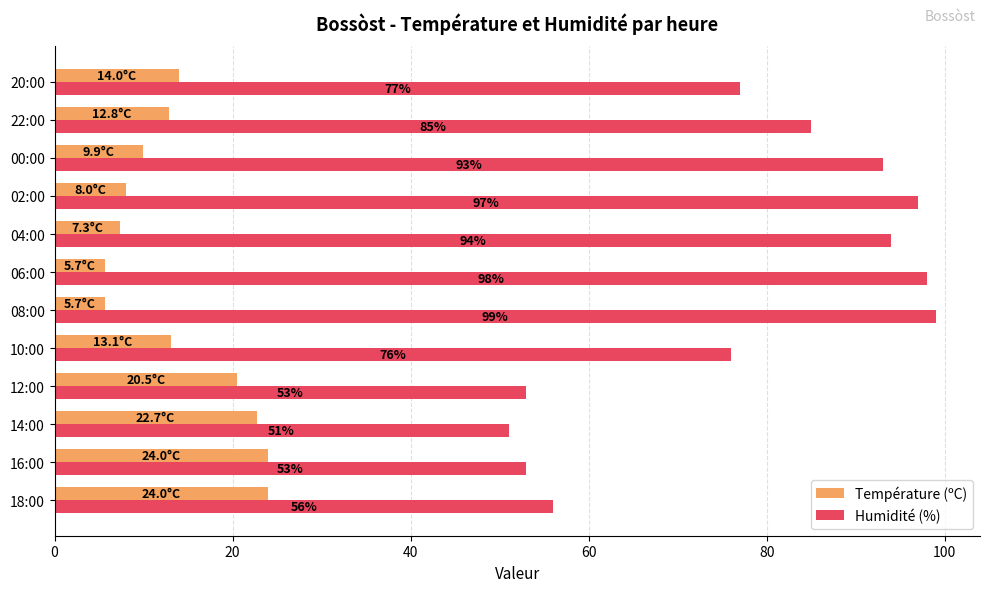

What is the minimum value shown in the chart?

5.7